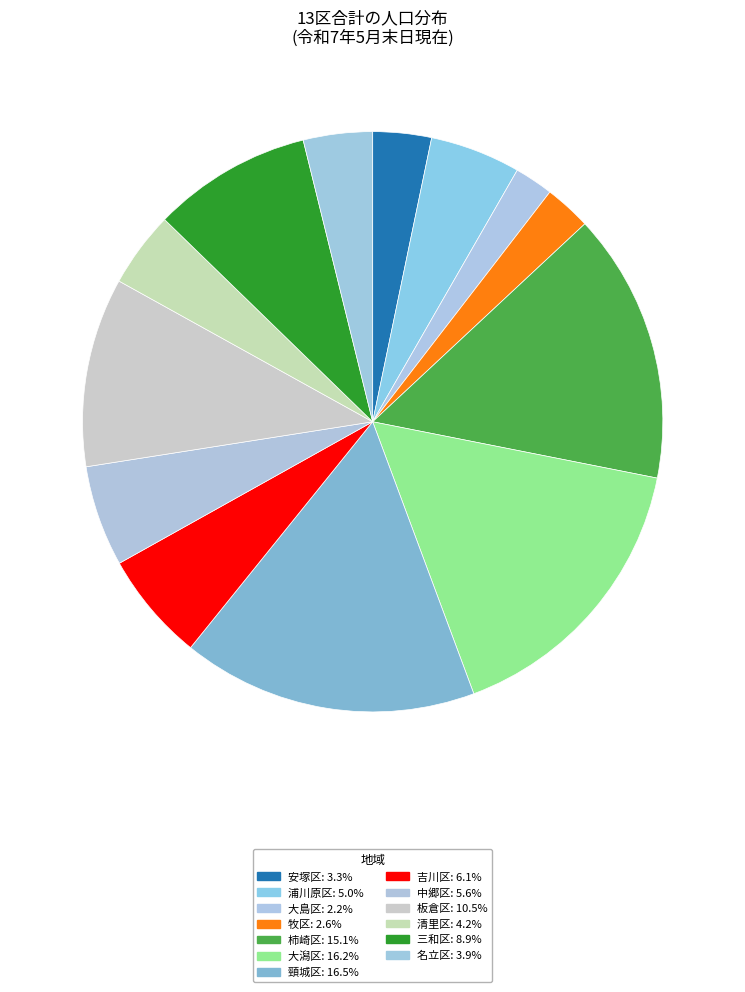

Is there a majority slice in this chart?

No